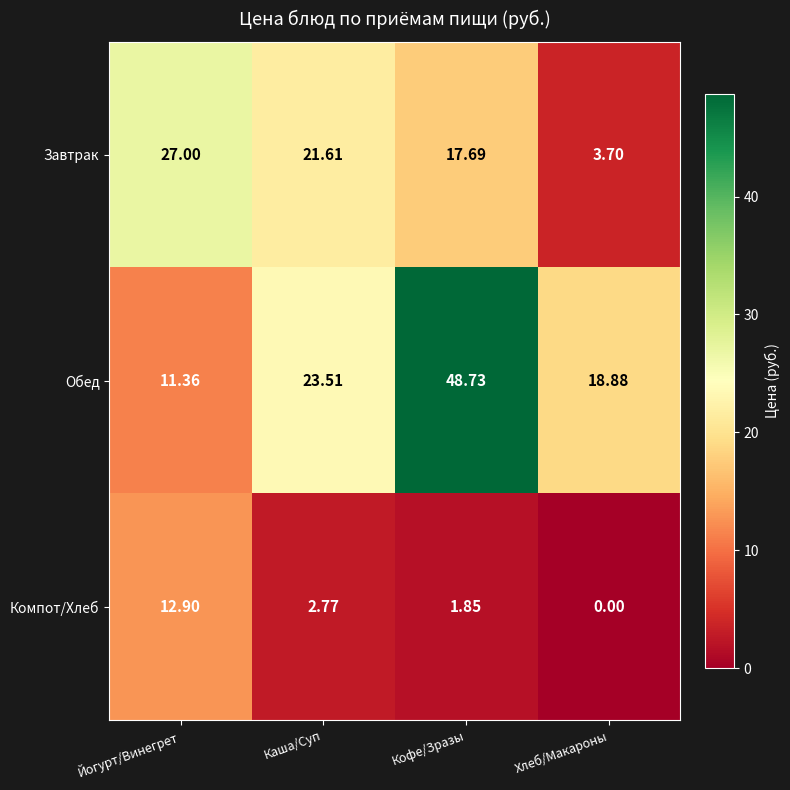

List the series in order of their peak value, lowest first.

Компот/Хлеб, Завтрак, Обед